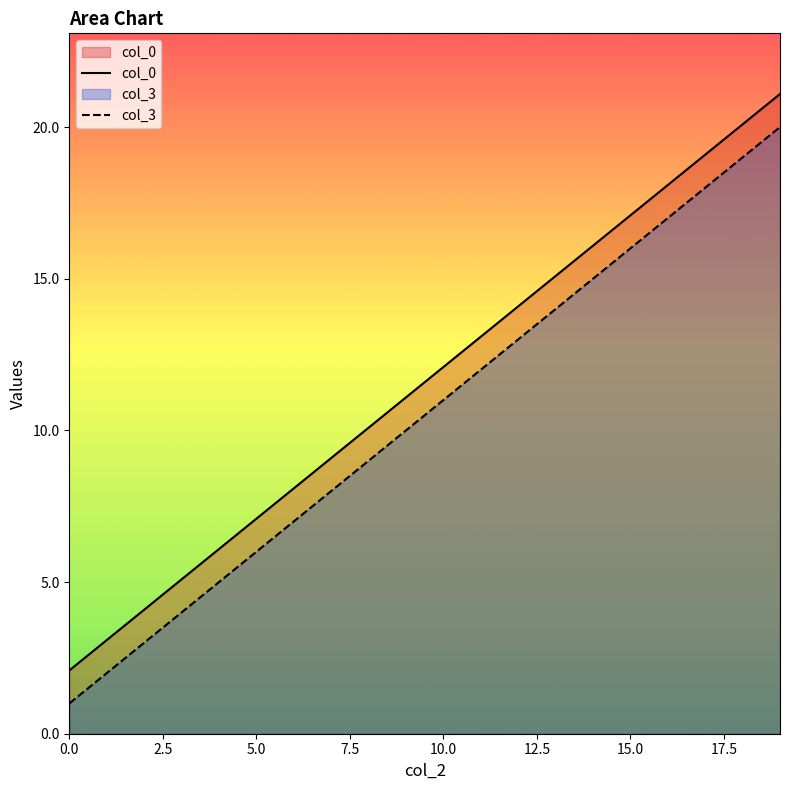

What is the spread (max minus min) of values at 10.0?

1.1